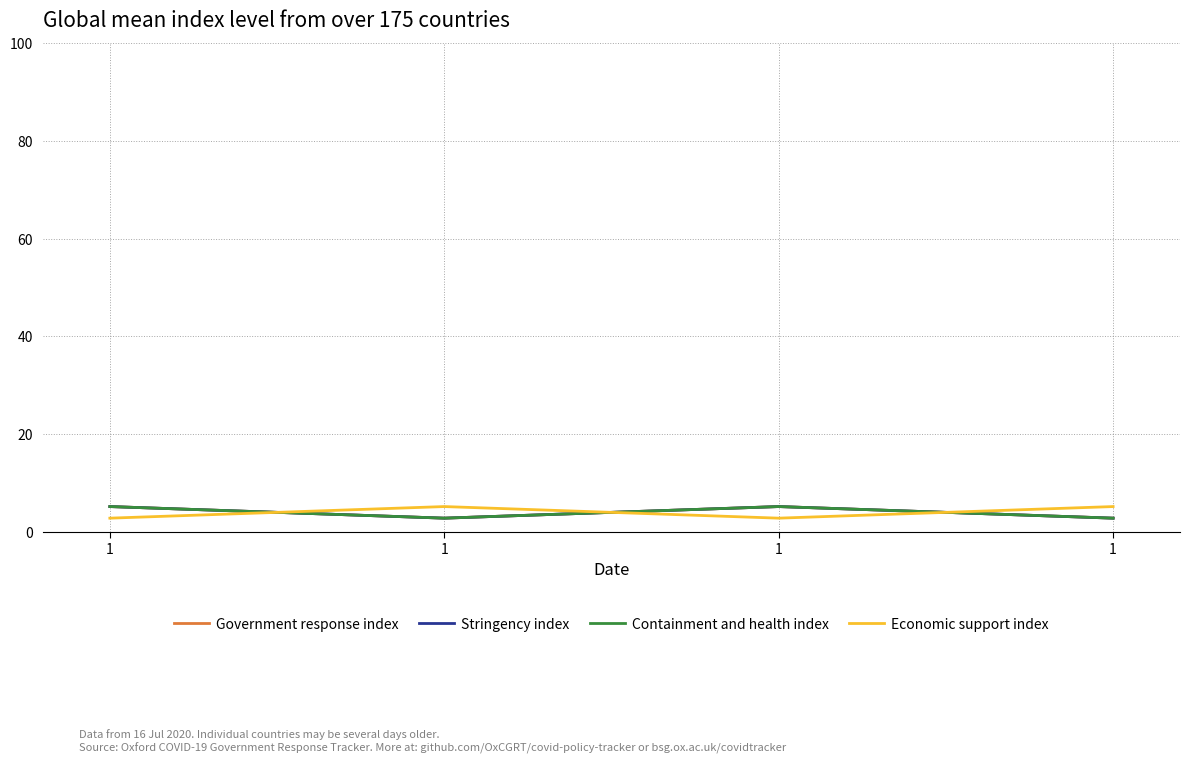

How many lines are shown in the chart?

4